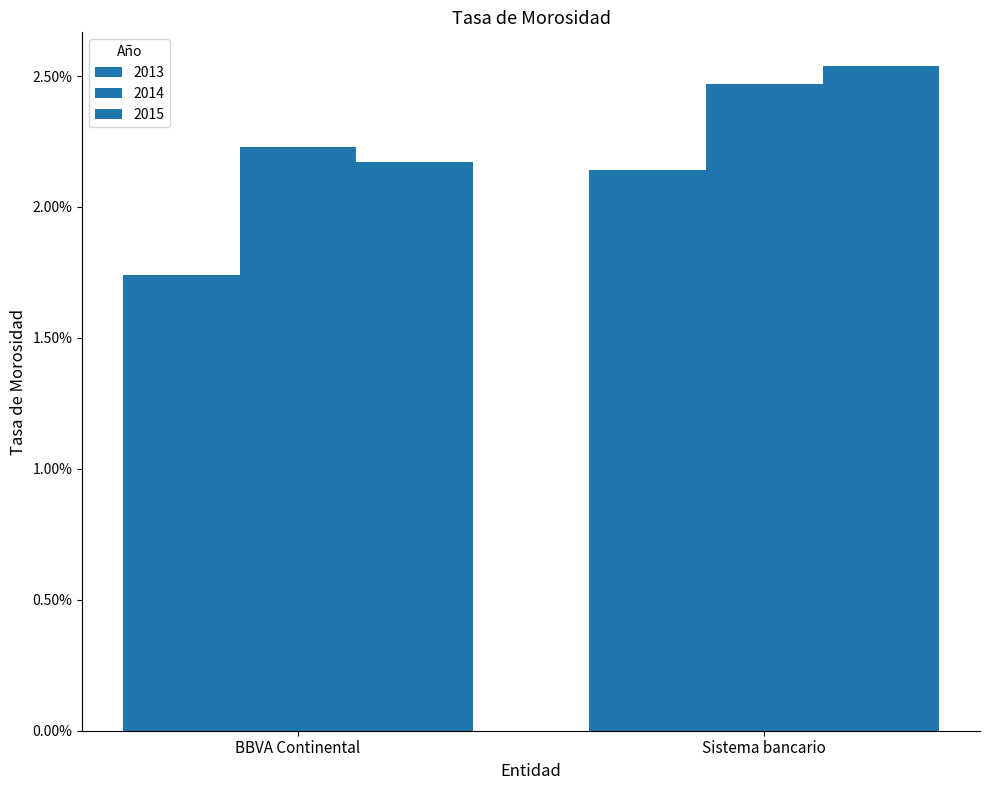

Are the bars grouped side by side (vs. stacked)?

Yes